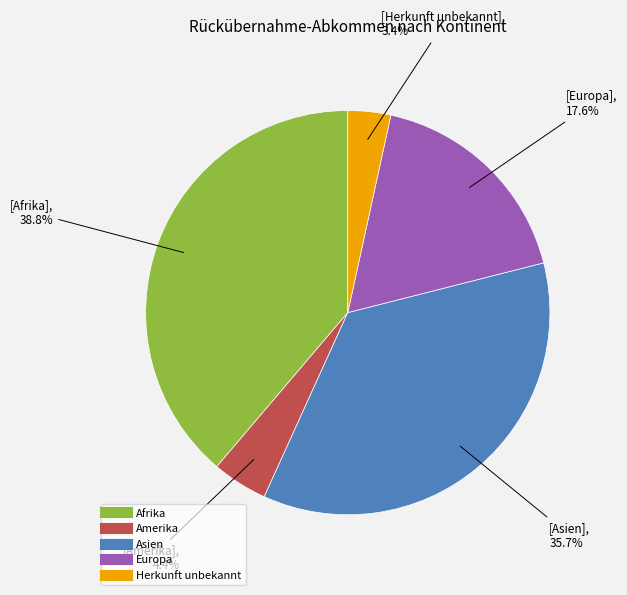

The Afrika slice represents 45% of the pie. True or false?

False